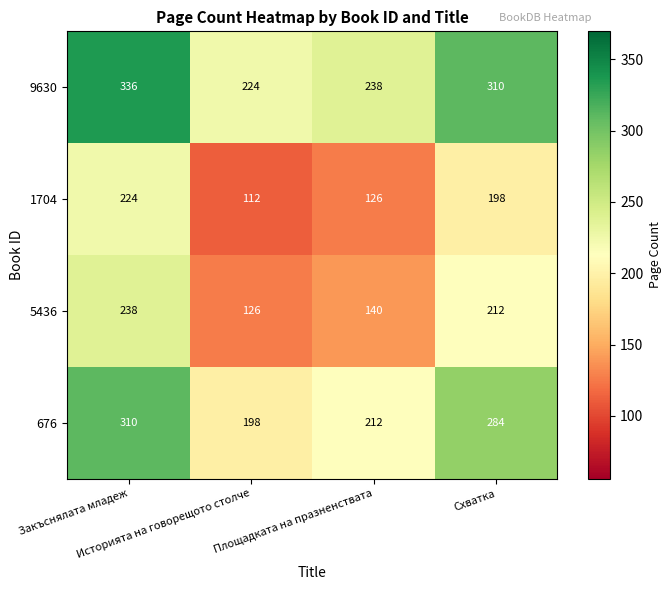

What is the sum of all 9630 values?

1108